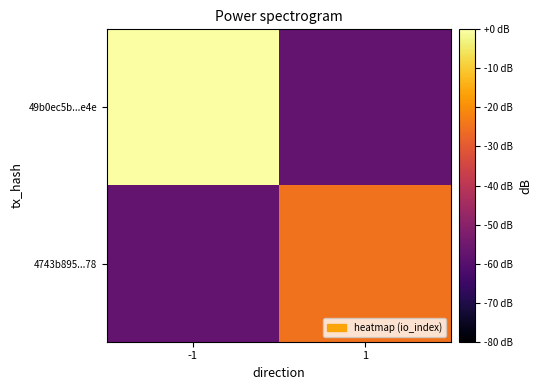

What is the spread (max minus min) of values at 1?

33.0